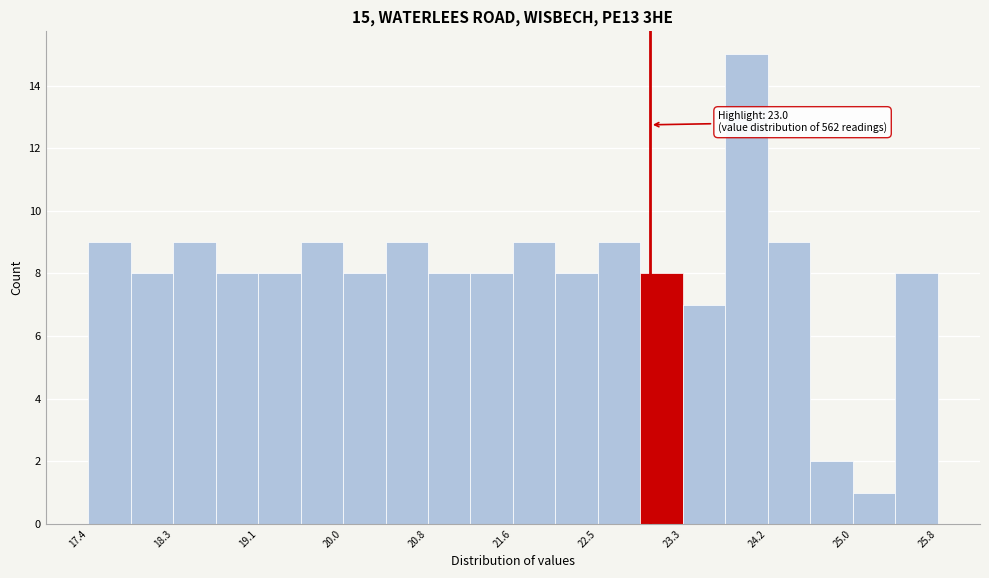

Which range on the x-axis has the tallest bar?

23.7 to 24.2